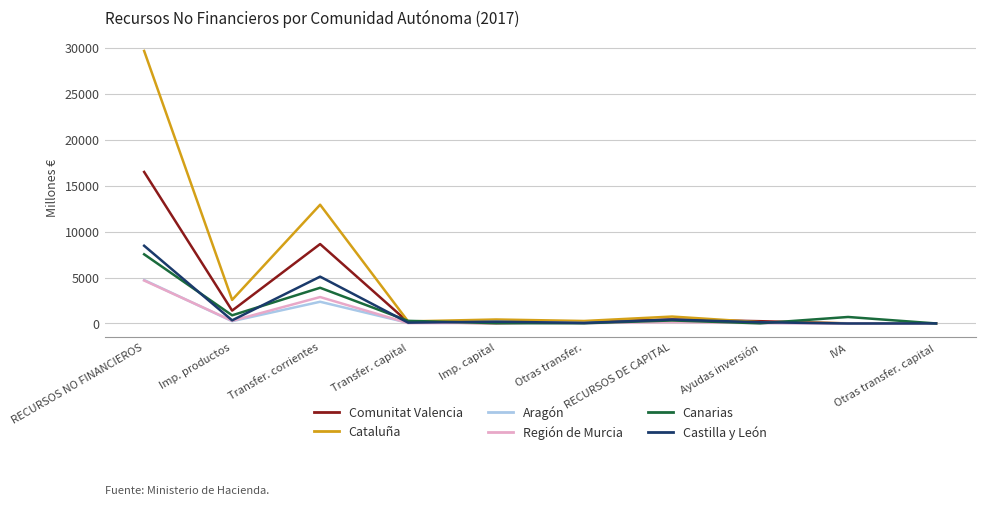

Is the value of Canarias at Transfer. corrientes greater than the value of Cataluña at Otras transfer. capital?

Yes